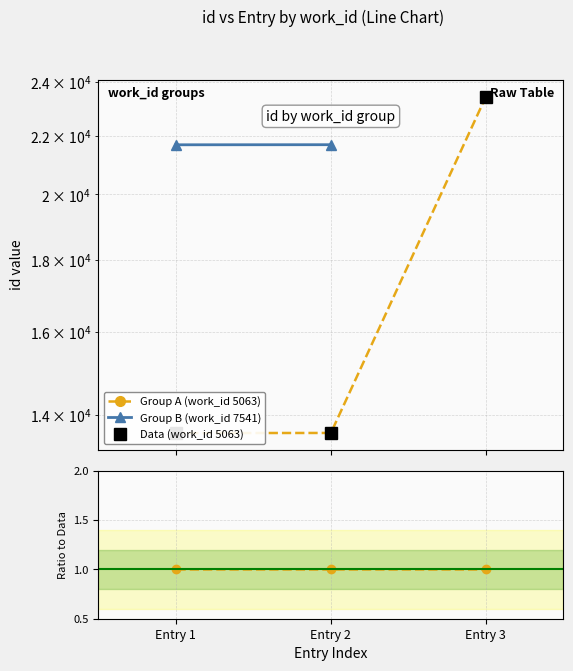

Rank the categories by value from lowest to highest.

Entry 1, Entry 2, Entry 3